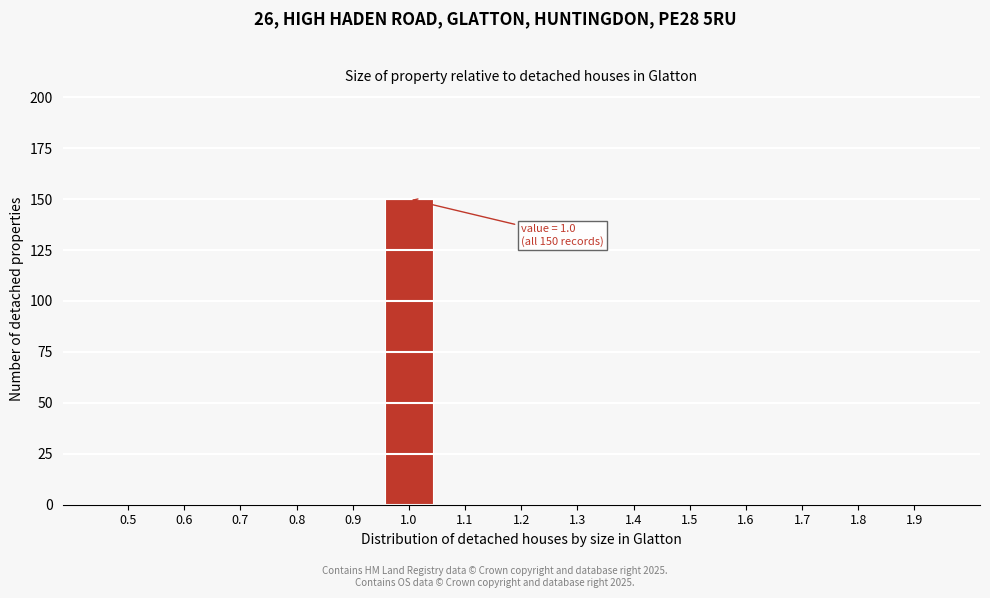

Reading right to left, extract all data points from this chart.

1.9=0	1.8=0	1.7=0	1.6=0	1.5=0	1.4=0	1.3=0	1.2=0	1.1=0	1.0=150	0.9=0	0.8=0	0.7=0	0.6=0	0.5=0